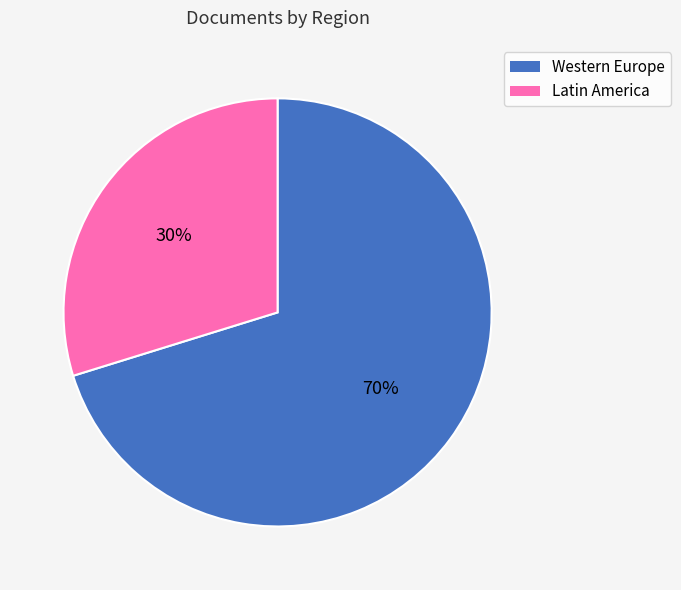

To the nearest percent, what is the average slice percentage?

50%